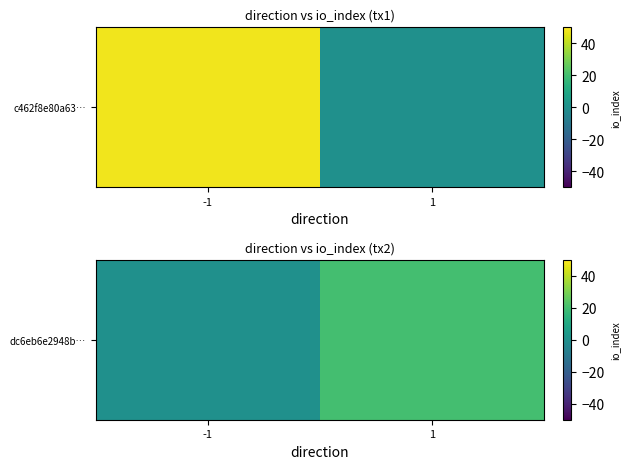

Rank the categories by value from lowest to highest.

-1, 1